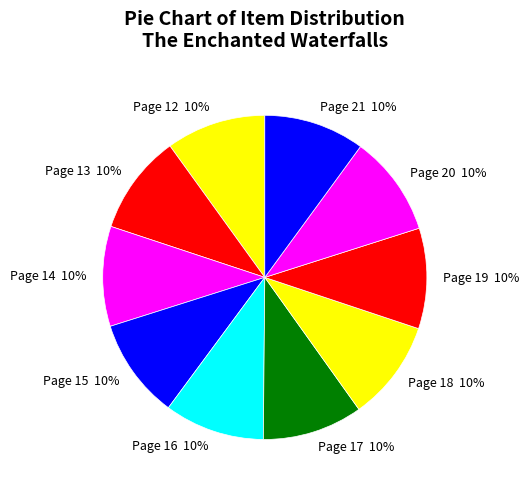

How many slices are in this pie chart?

10